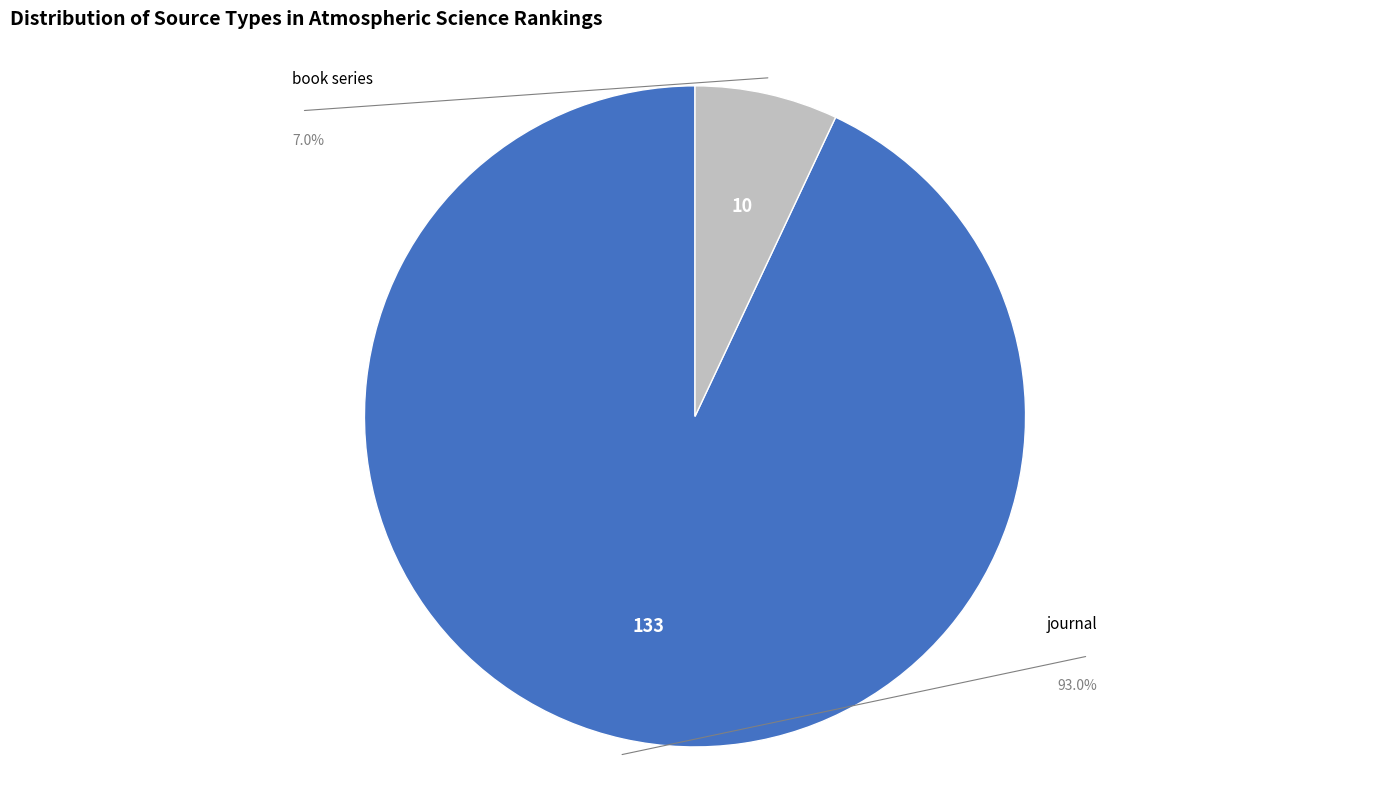

To the nearest percent, what is the difference between the journal and book series slice percentages?

86%